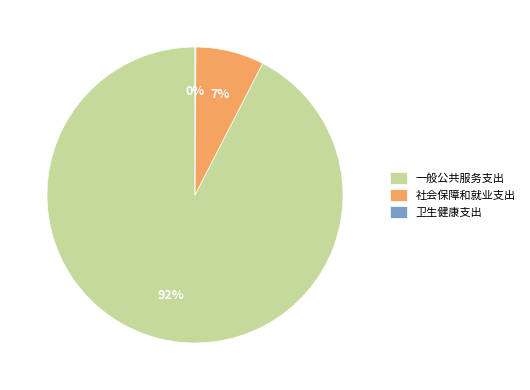

To the nearest percent, what is the average slice percentage?

33%